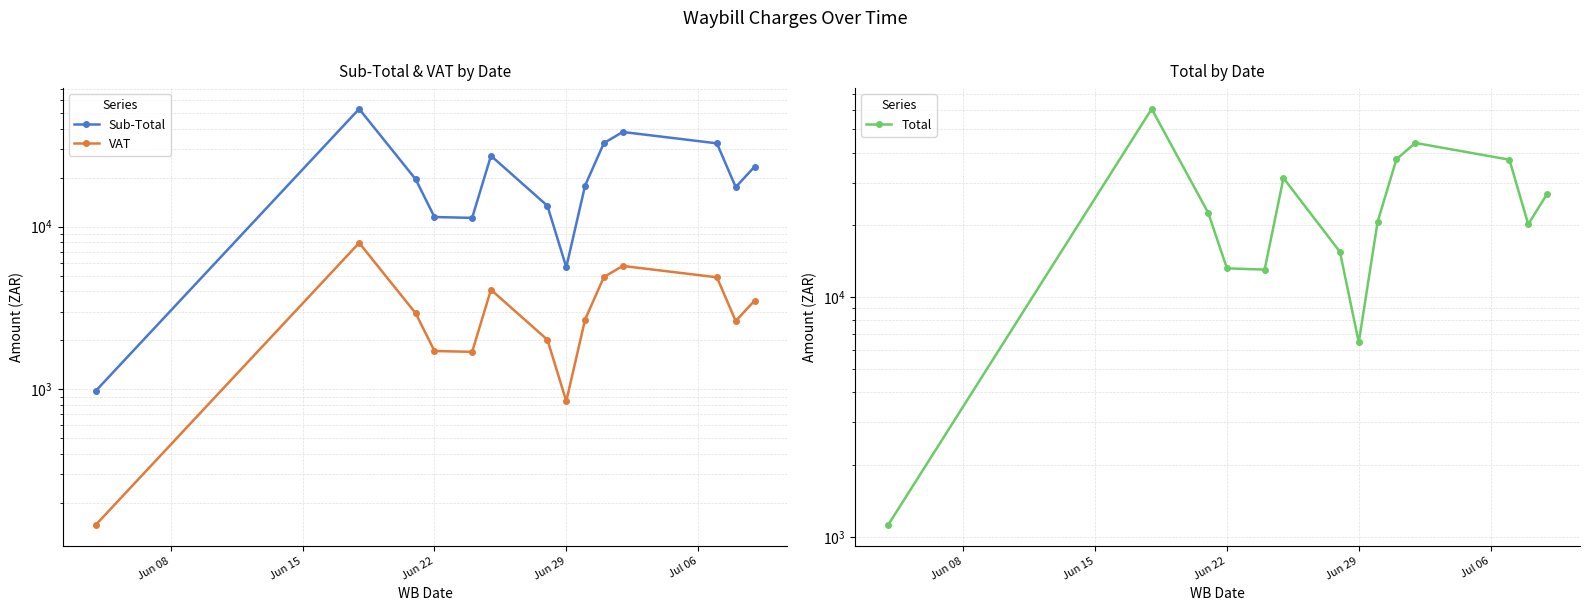

What is the value of the VAT point at the 2nd from the left?

7938.1